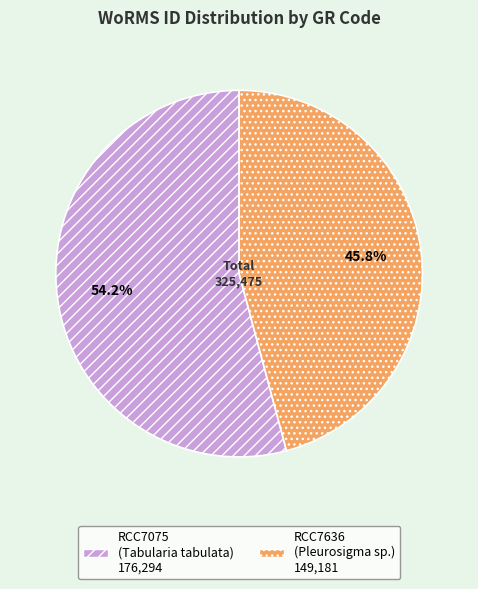

True or false: RCC7636 accounts for 35% of the total.

False